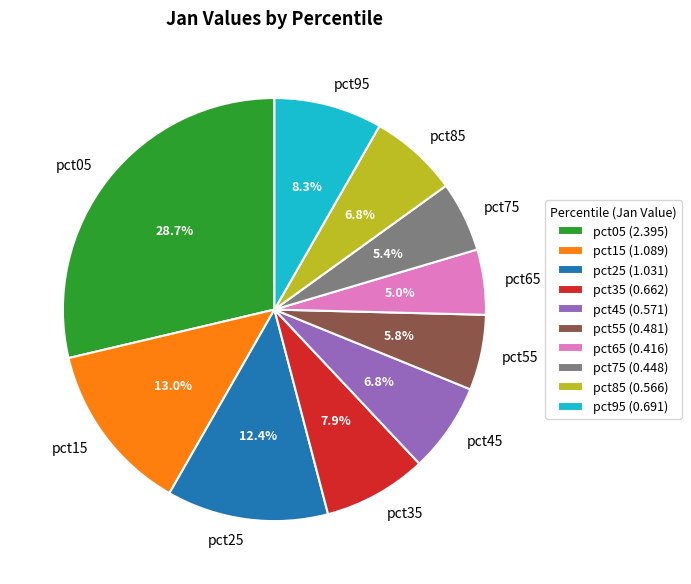

How many segments does this pie chart have?

10